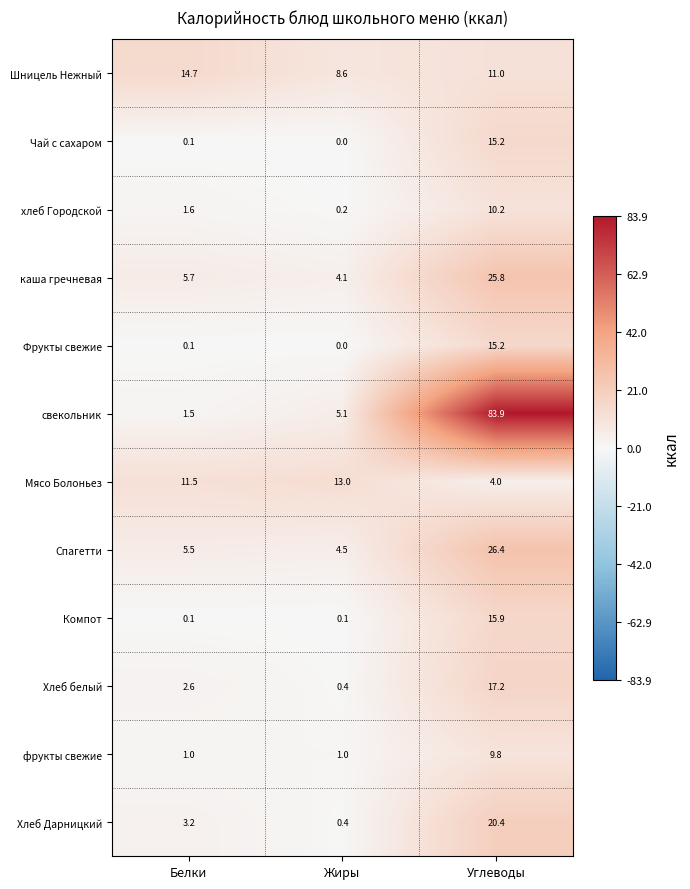

List the labels in order of Хлеб Дарницкий value, smallest first.

Жиры, Белки, Углеводы